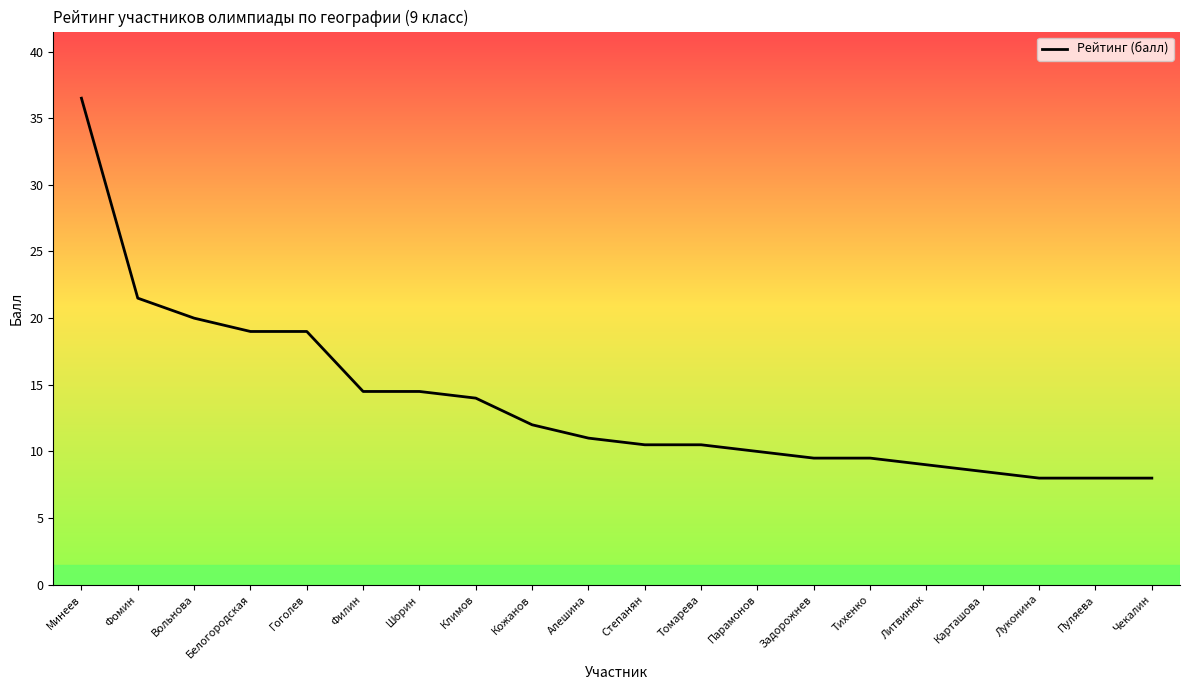

What is the change in value from Минеев to Фомин?

-15.0